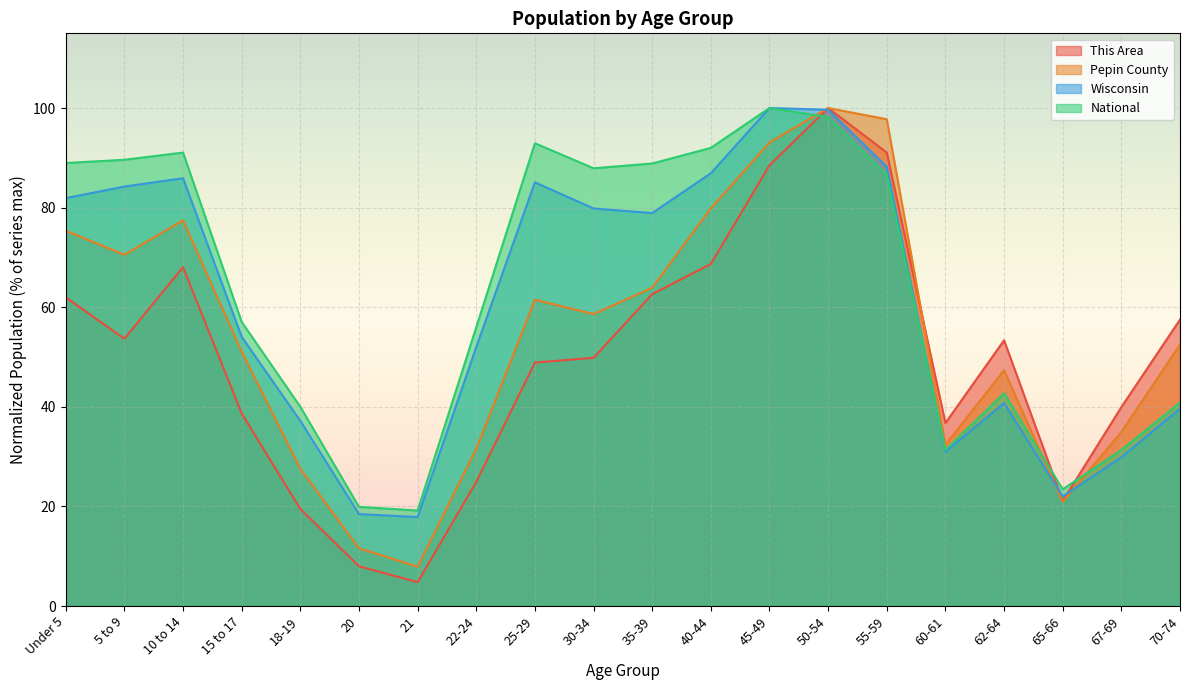

What is the sum of the This Area values at 18-19 and 60-61?

56.2